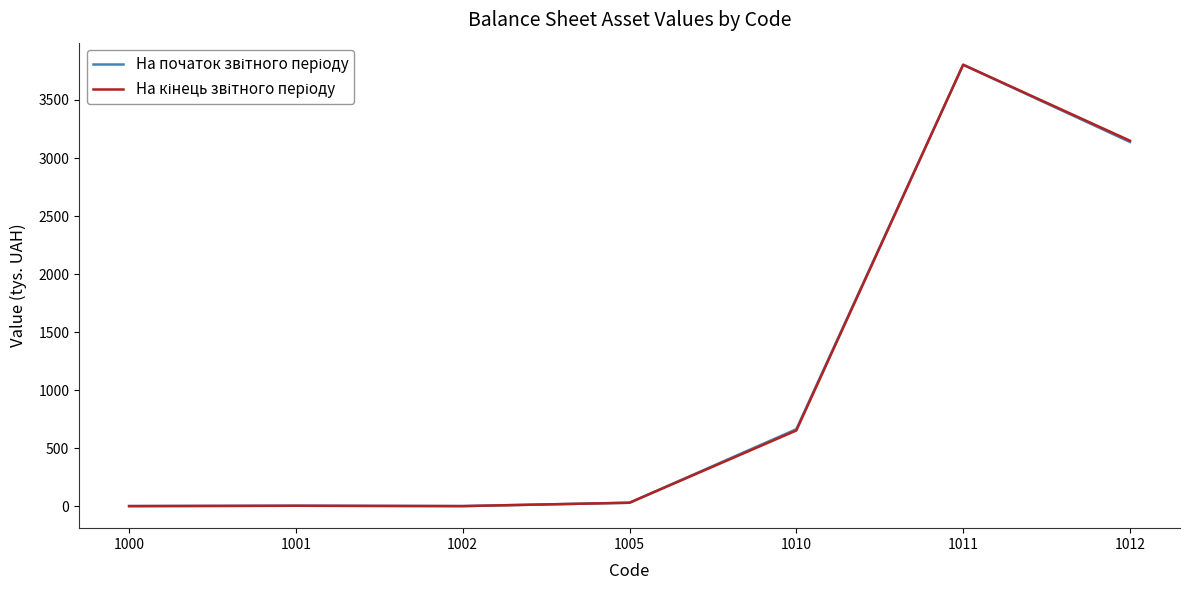

Which category has the highest value across all series?

1011